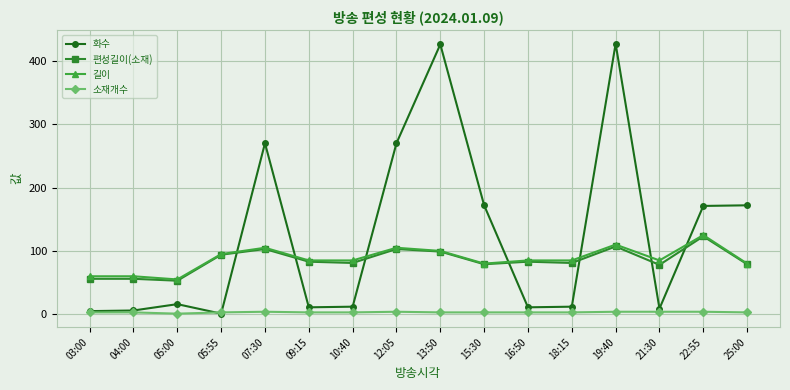

At how many categories does at least one series exceed 395?

2